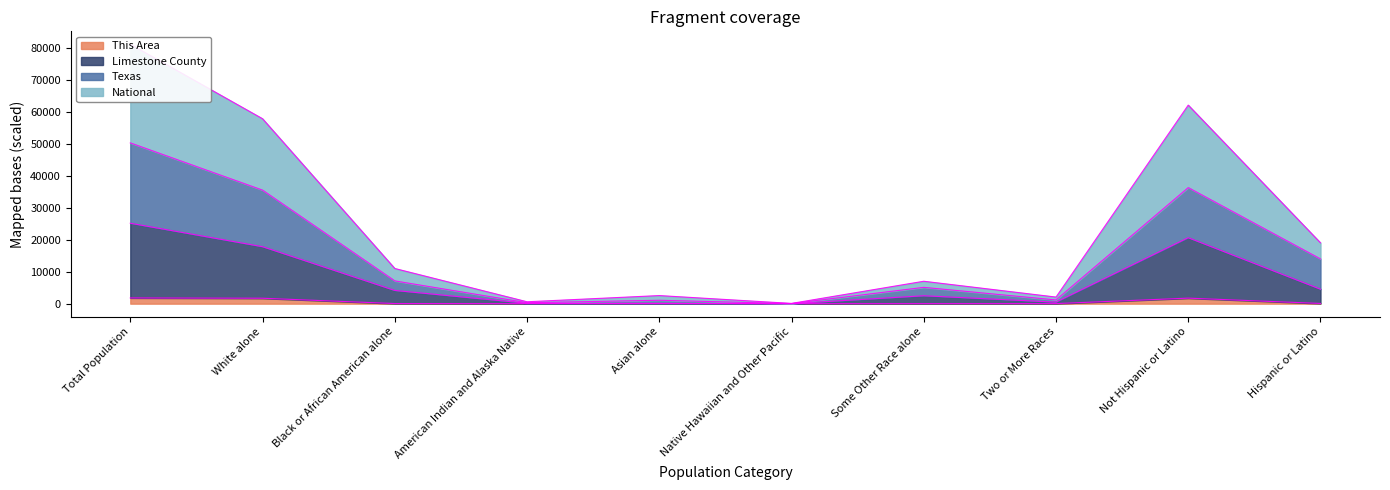

Between Black or African American alone and American Indian and Alaska Native, which is larger?

Black or African American alone